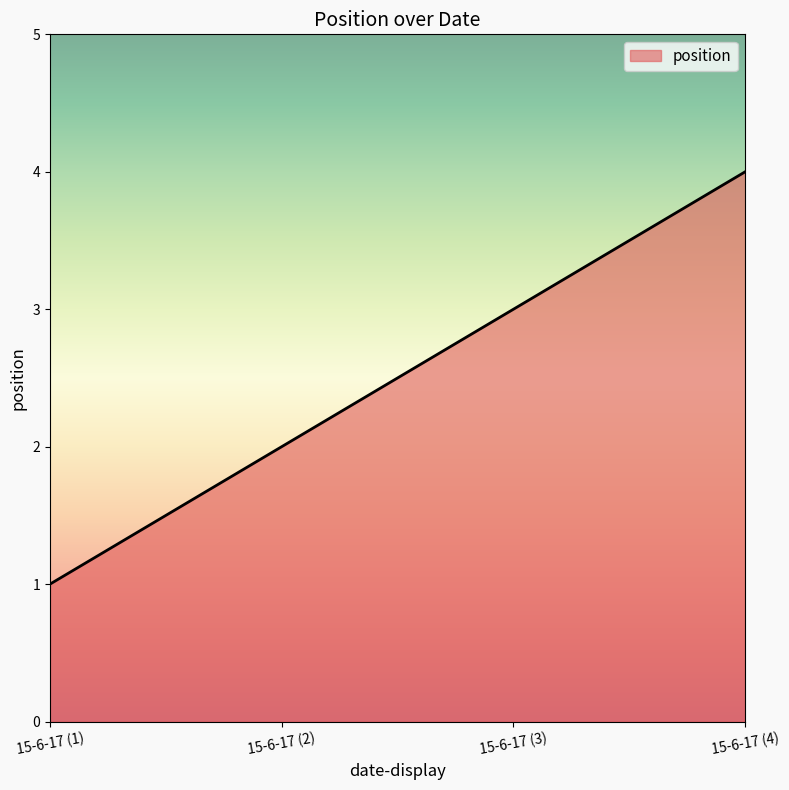

Reading right to left, what are all the values shown in this chart?

4	3	2	1